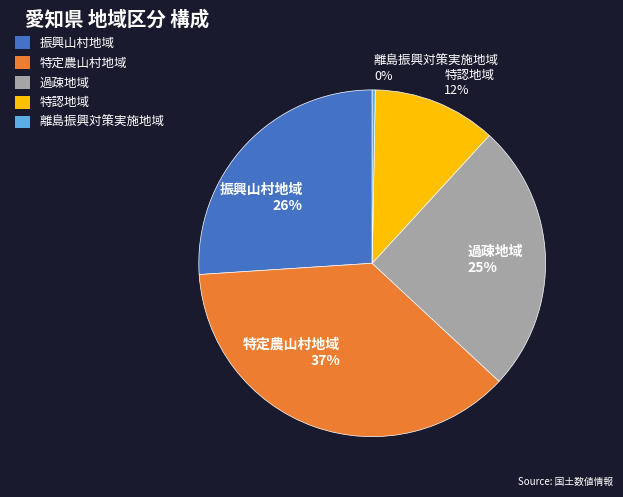

Which slice is the smallest?

離島振興対策実施地域